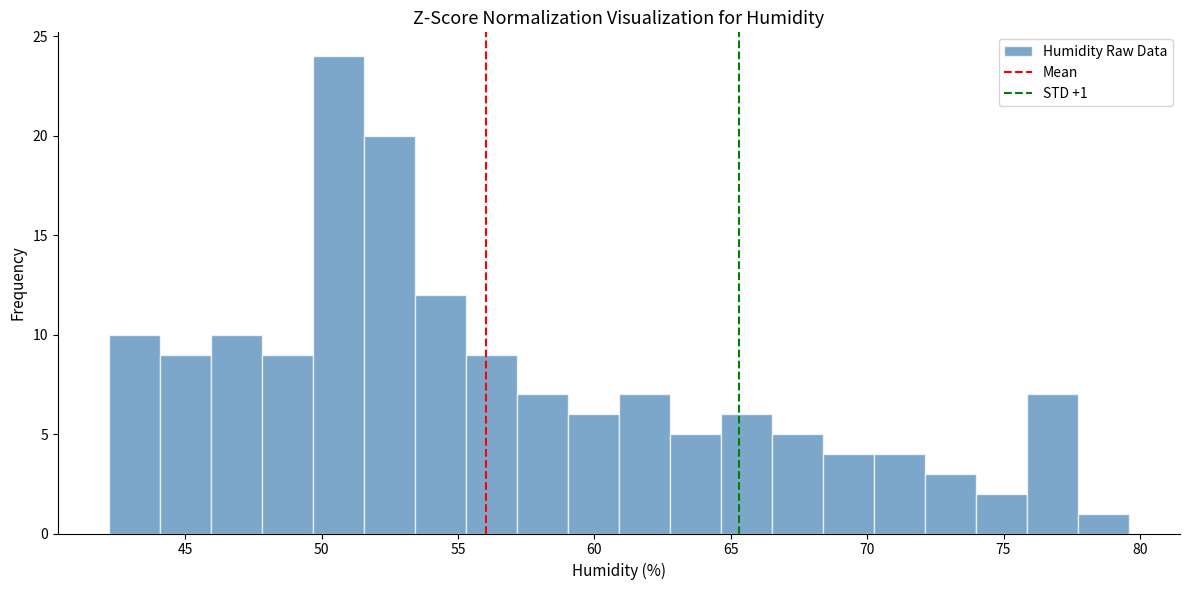

Read against the x-axis, roughly where is the centre of the tallest bar?

50.5